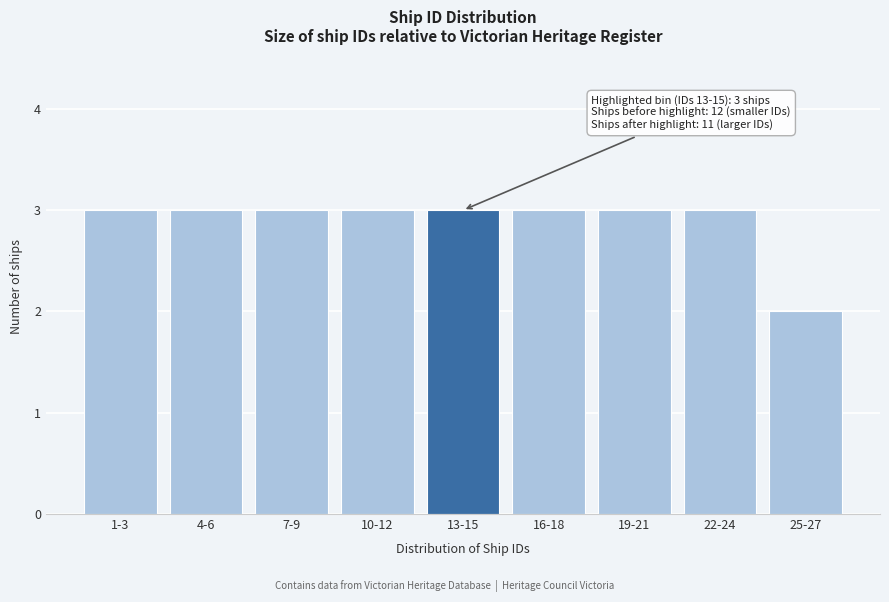

Reading left to right, extract all data points from this chart.

1-3=3	4-6=3	7-9=3	10-12=3	13-15=3	16-18=3	19-21=3	22-24=3	25-27=2